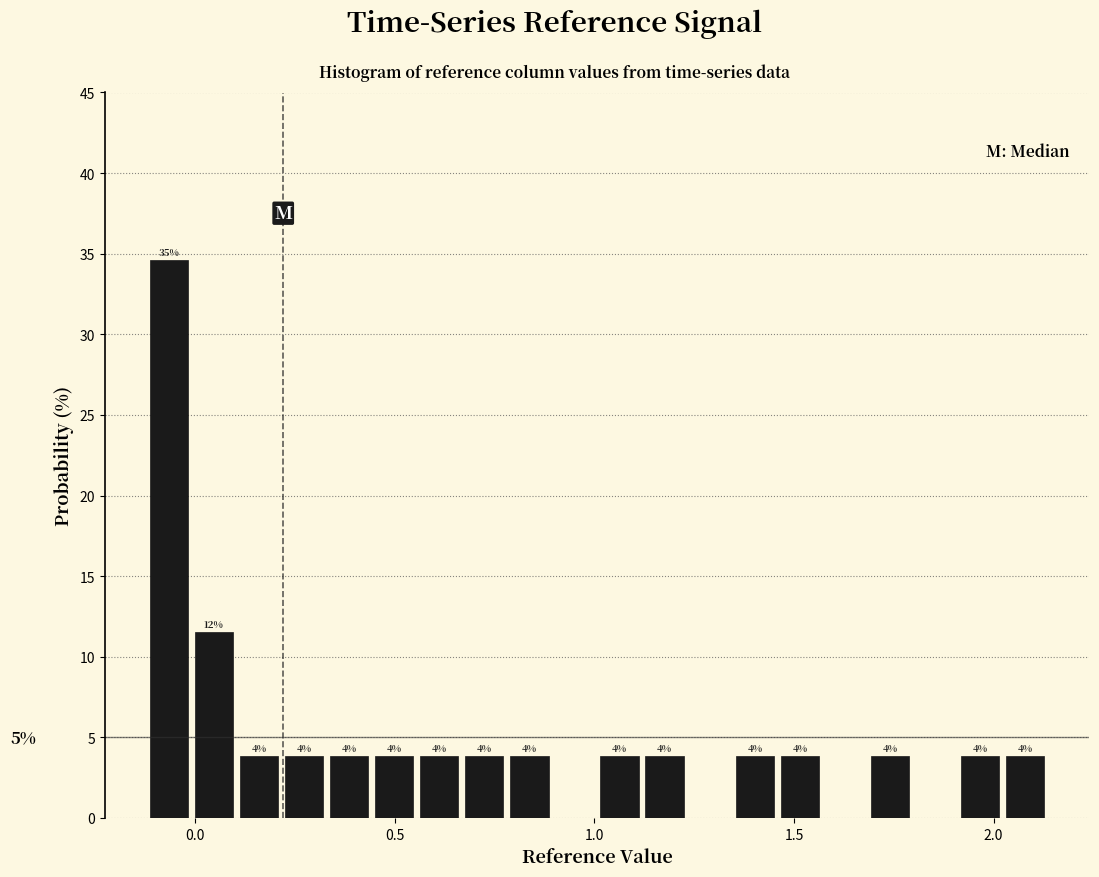

Around what value on the x-axis is the tallest bar? Give the approximate position of its centre, as read against the axis.

-0.05